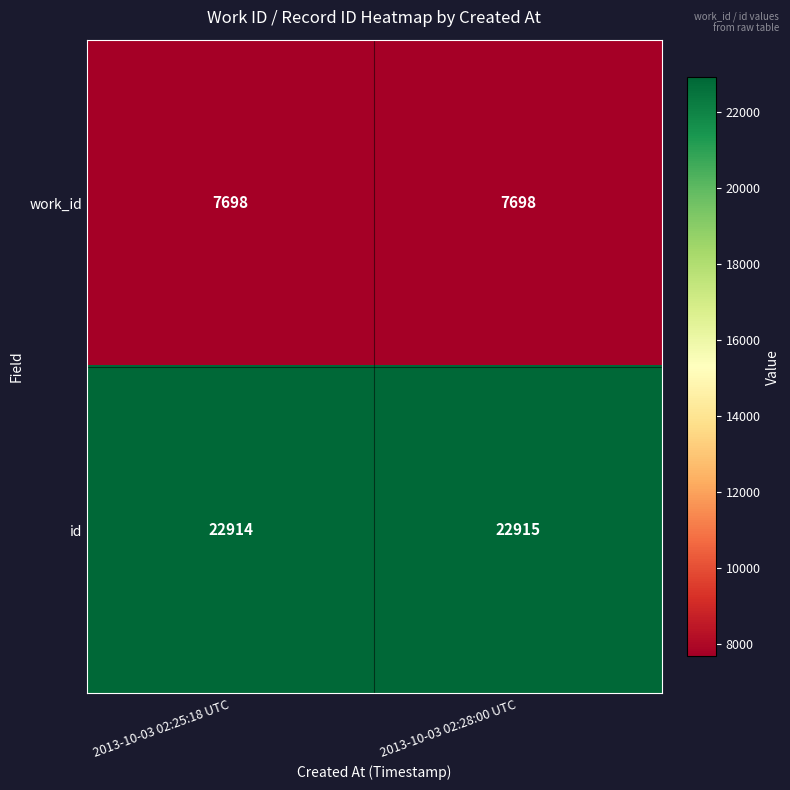

True or false: id has a value of 8040 at 2013-10-03 02:25:18 UTC.

False